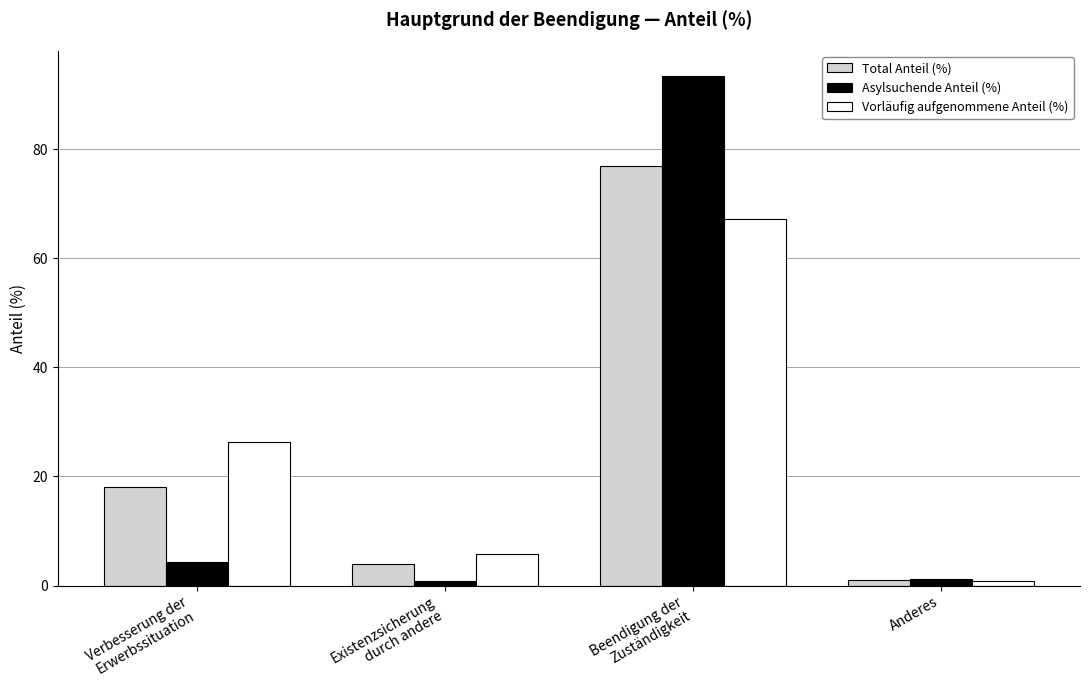

Is it true that Asylsuchende Anteil (%) equals 152.6 at Beendigung der
Zuständigkeit?

False